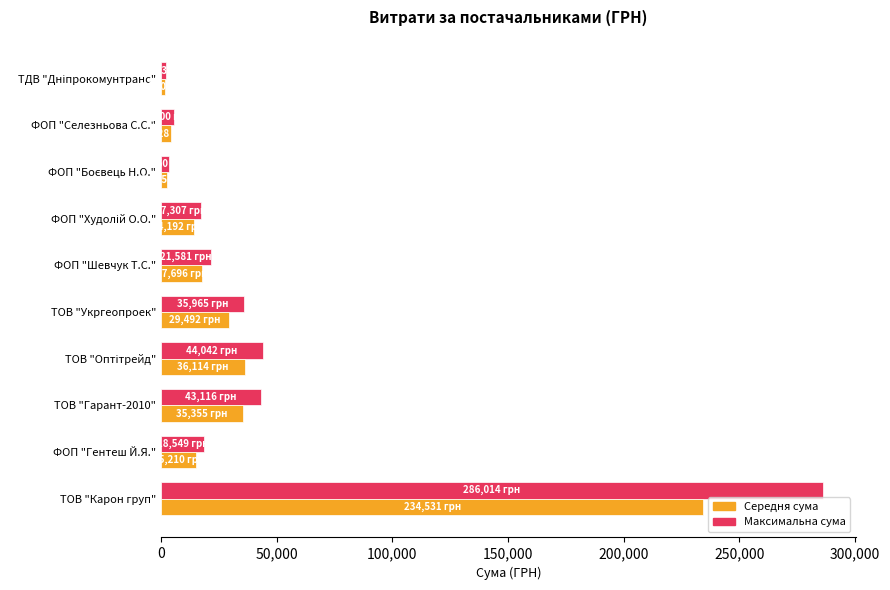

What value does the Середня сума series have at ТОВ "Укргеопроек"?

29491.6